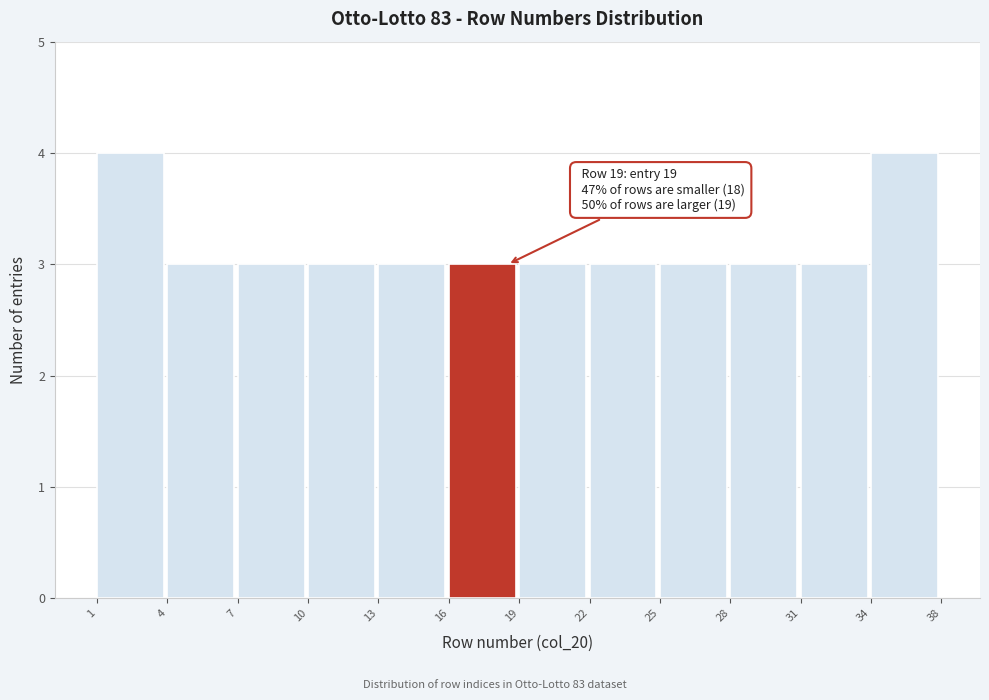

Reading right to left, list all the values displayed in this chart.

4	3	3	3	3	3	3	3	3	3	3	4